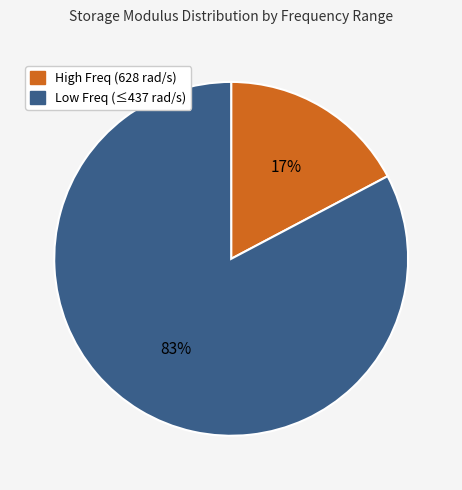

Does any single category account for the majority?

Yes